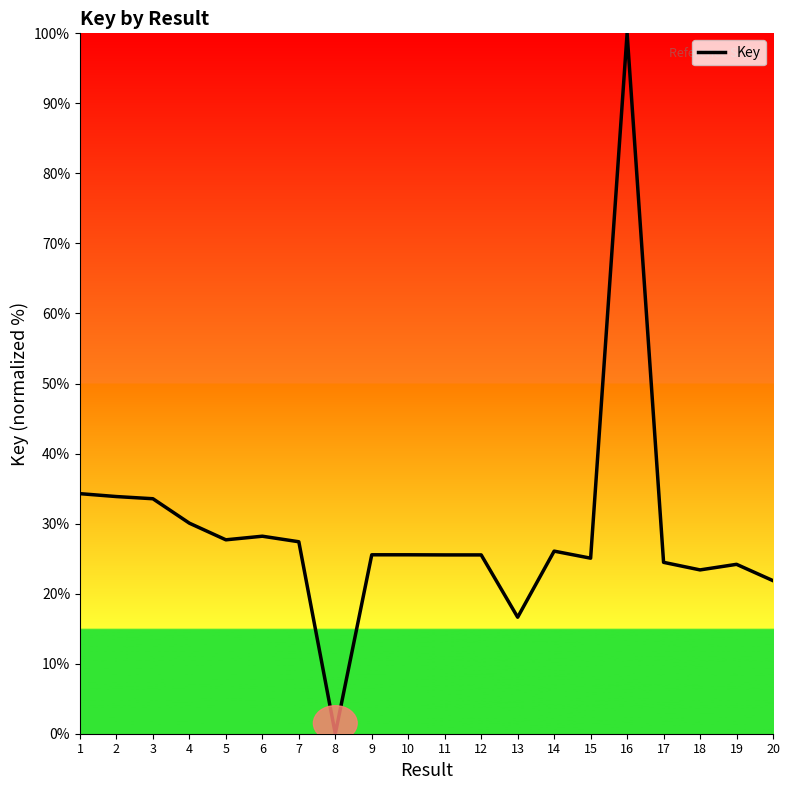

Is it true that the value at 2 is 33.9?

True